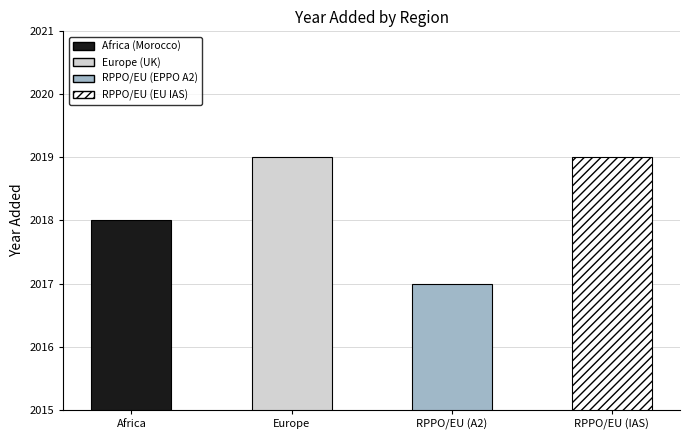

What is the label of the 1st bar from the left?

Africa